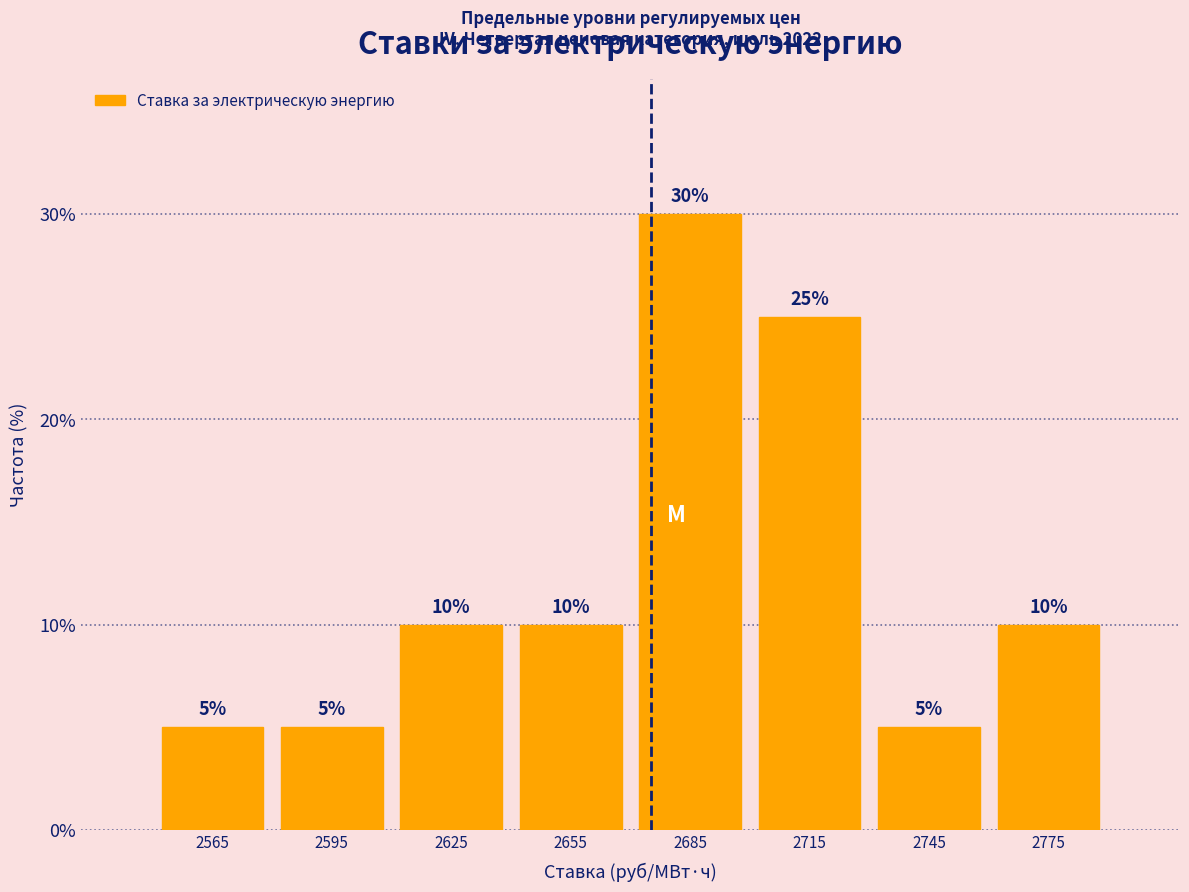

Reading left to right, list every bar in this chart as the range it spans on the x-axis followed by its height.

2550 to 2580: 5
2580 to 2610: 5
2610 to 2640: 10
2640 to 2670: 10
2670 to 2700: 30
2700 to 2730: 25
2730 to 2760: 5
2760 to 2790: 10